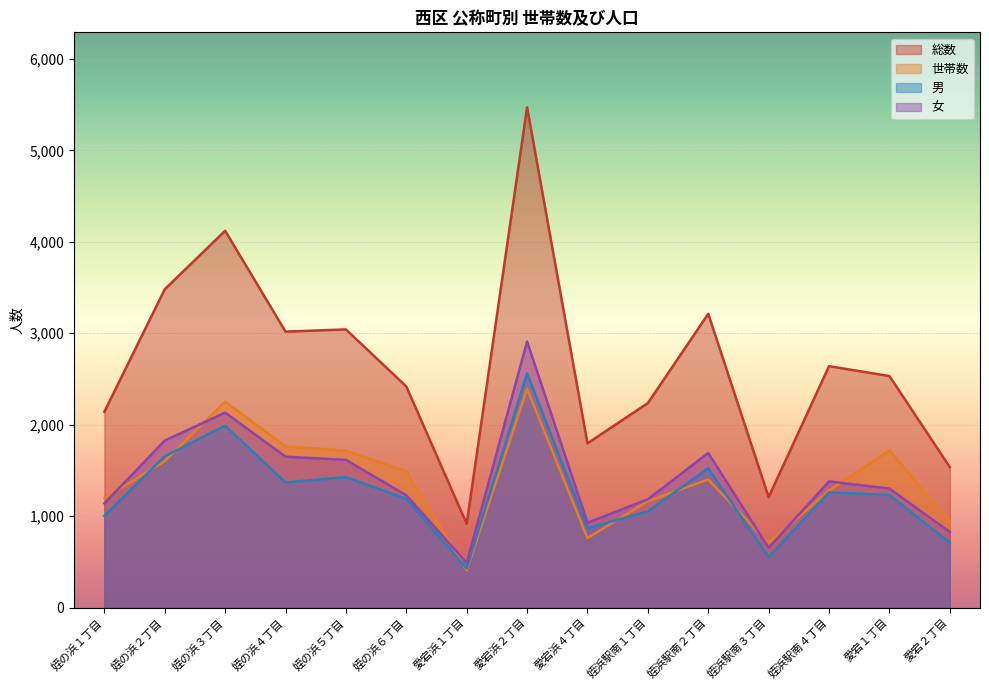

Which series has the largest range (max minus min)?

総数